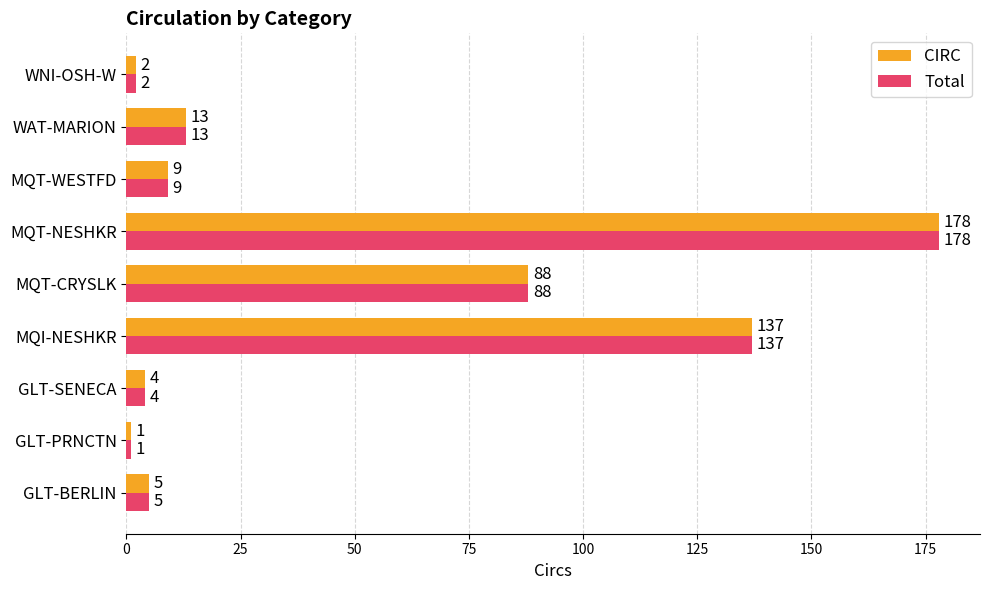

What is the minimum value for Total?

1